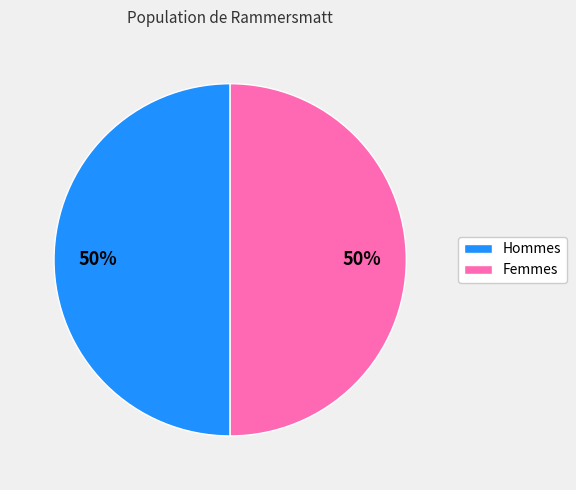

To the nearest percent, what is the average slice percentage?

50%